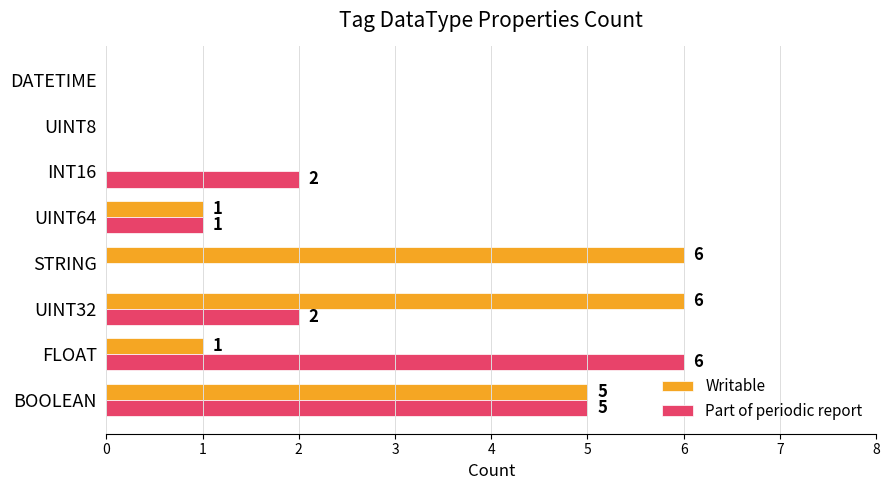

What is the highest value of the Part of periodic report series?

6